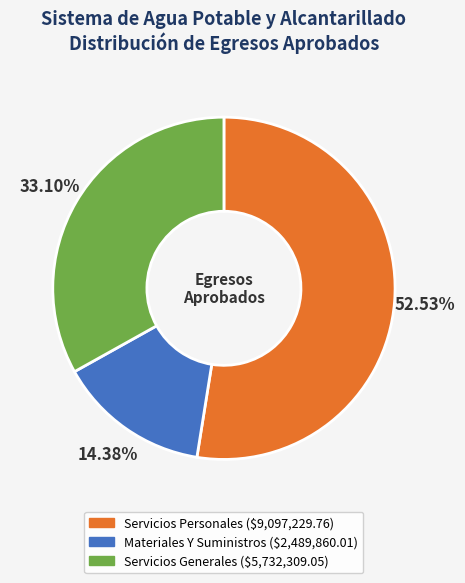

To the nearest percent, what is the difference between the Servicios Personales and Servicios Generales slice percentages?

19%